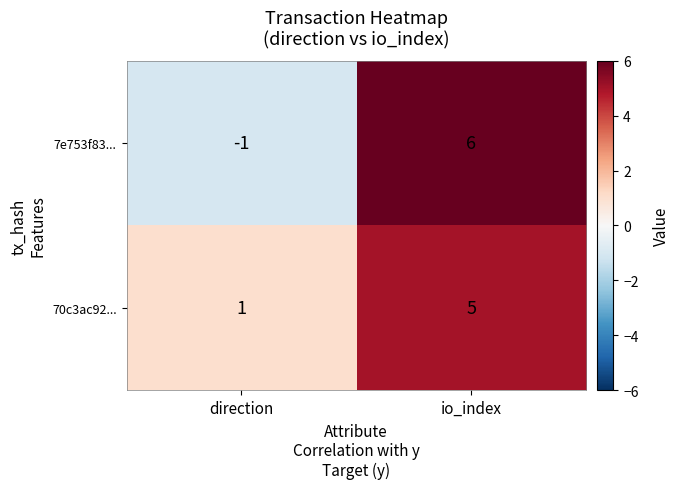

Which series has the largest range (max minus min)?

7e753f83...